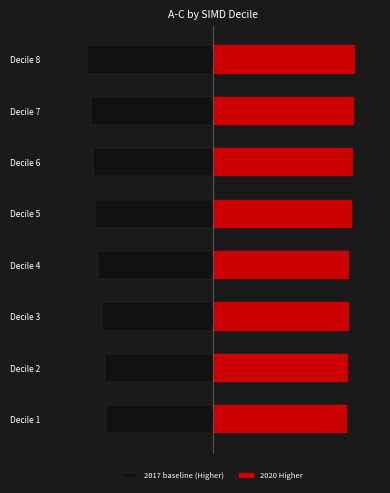

Is it true that 2020 Higher equals 1.2 at Decile 4?

False